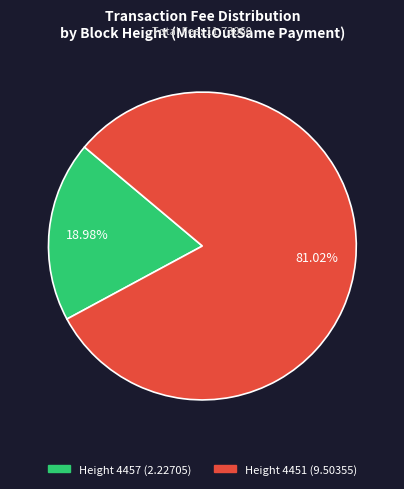

To the nearest percent, what is the average slice percentage?

50%